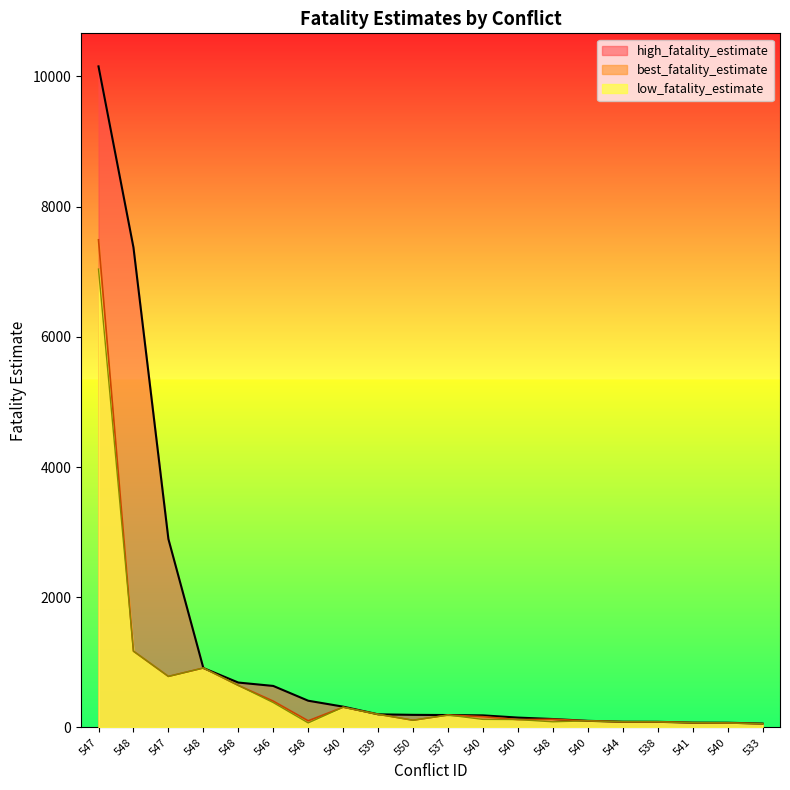

What is the average value of the best_fatality_estimate series?

661